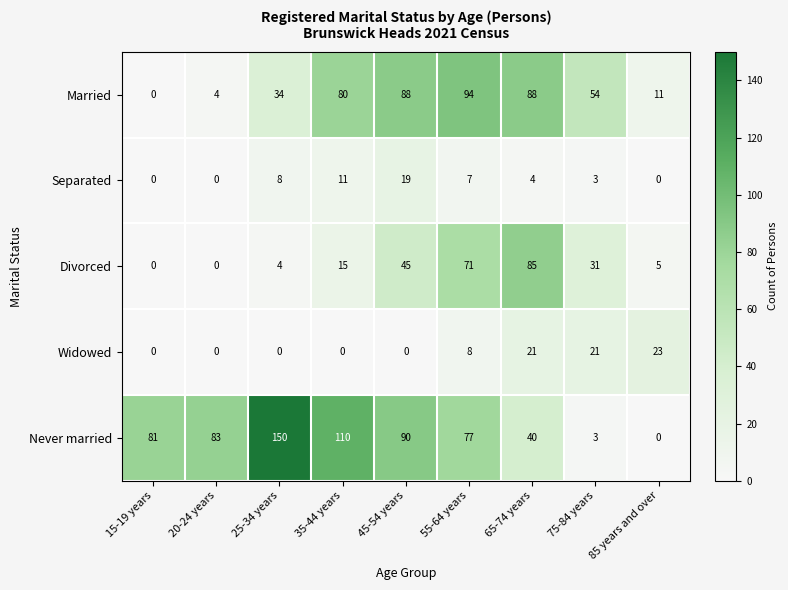

What is the maximum value shown in the chart?

150